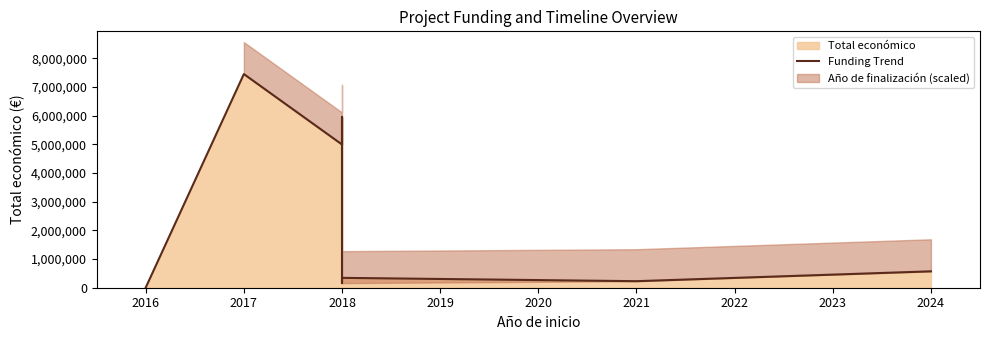

What is the maximum value shown in the chart?

7454839